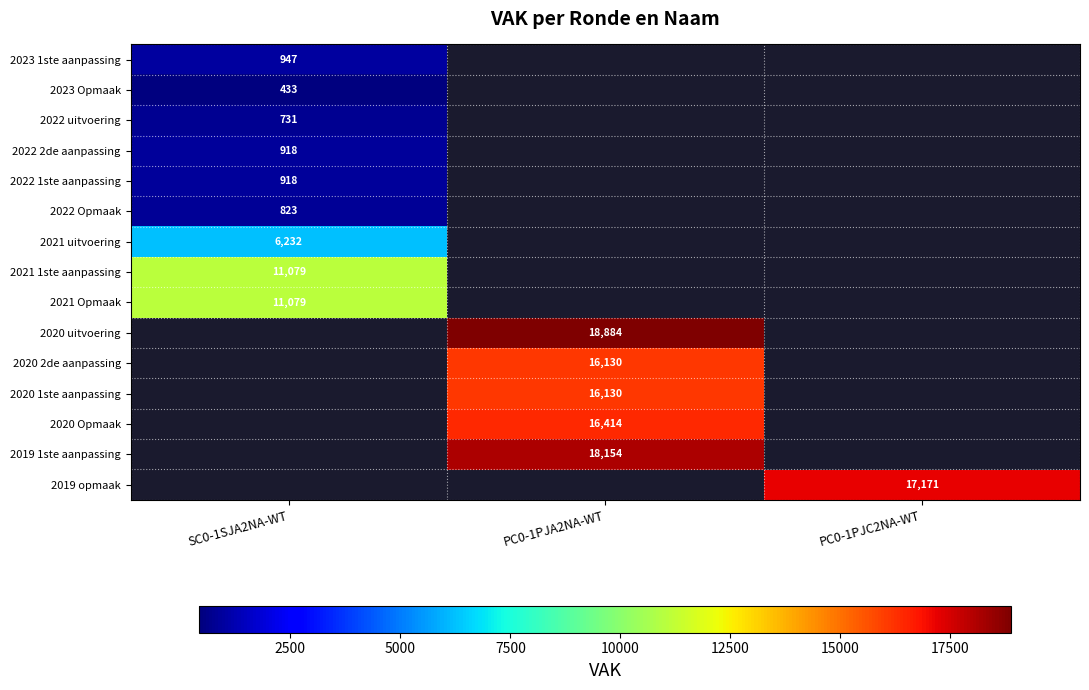

At how many categories does at least one series exceed 5954?

3